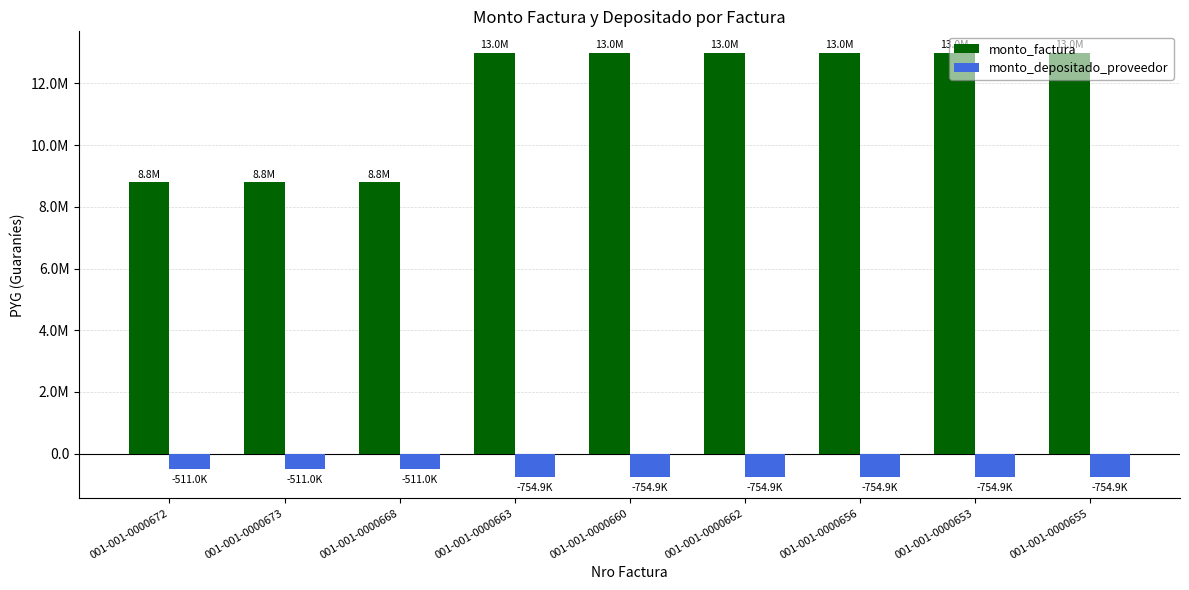

What position from the right is 001-001-0000672?

9